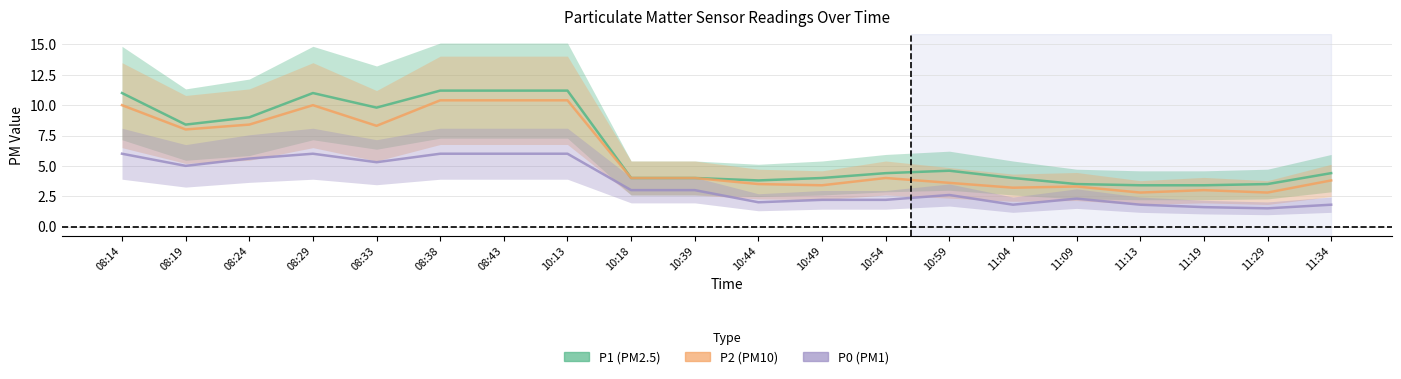

True or false: P0 has more than 0 interior local peaks.

True